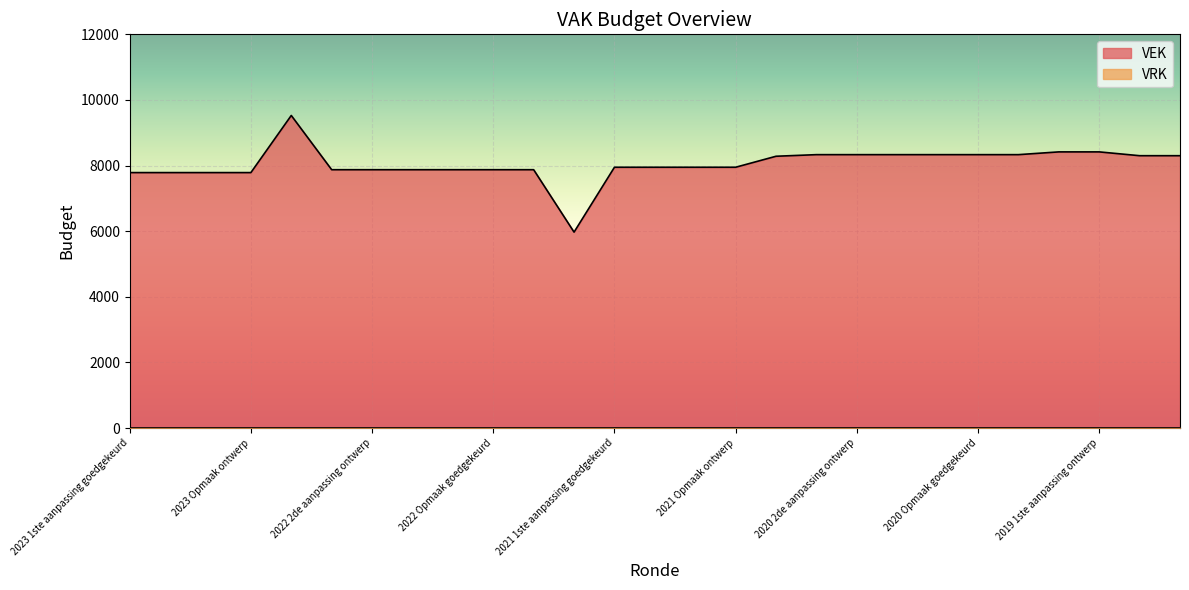

What is the sum of all values?

217401